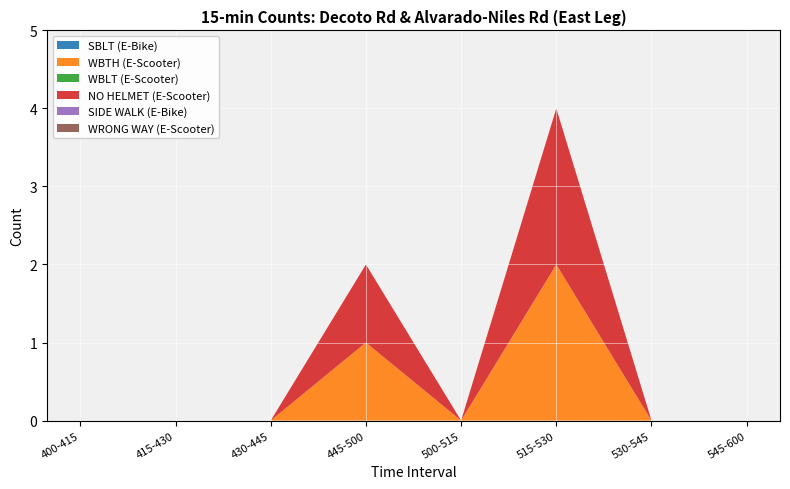

Reading left to right, transcribe all the data shown in this chart.

SBLT (E-Bike): 0	0	0	0	0	0	0	0
WBTH (E-Scooter): 0	0	0	1	0	2	0	0
WBLT (E-Scooter): 0	0	0	0	0	0	0	0
NO HELMET (E-Scooter): 0	0	0	1	0	2	0	0
SIDE WALK (E-Bike): 0	0	0	0	0	0	0	0
WRONG WAY (E-Scooter): 0	0	0	0	0	0	0	0